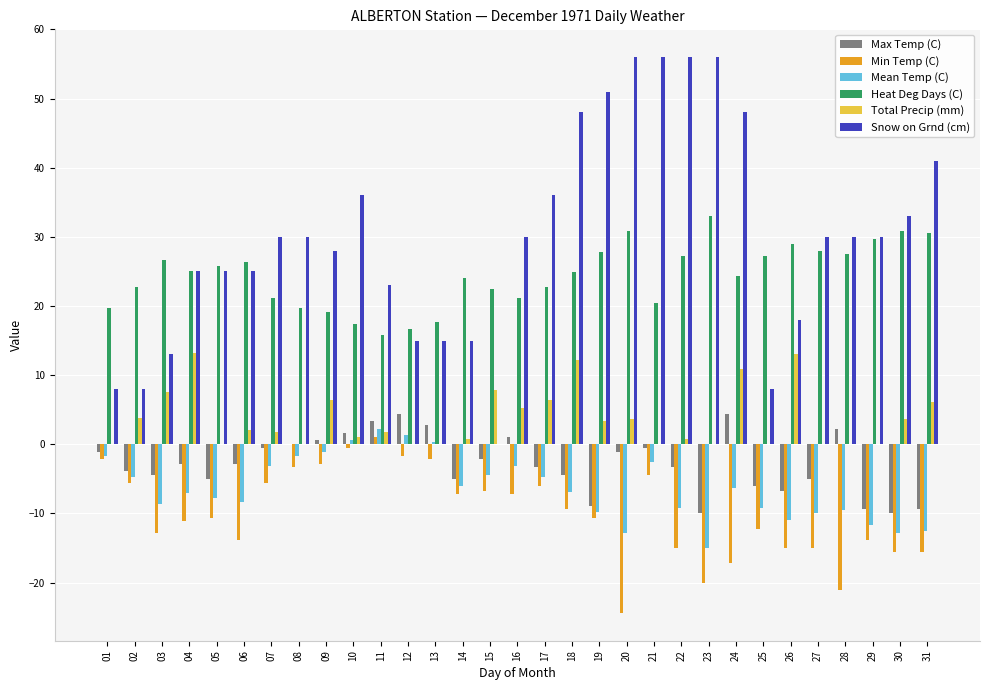

What are all the series names shown in the legend?

Max Temp (C), Min Temp (C), Mean Temp (C), Heat Deg Days (C), Total Precip (mm), Snow on Grnd (cm)